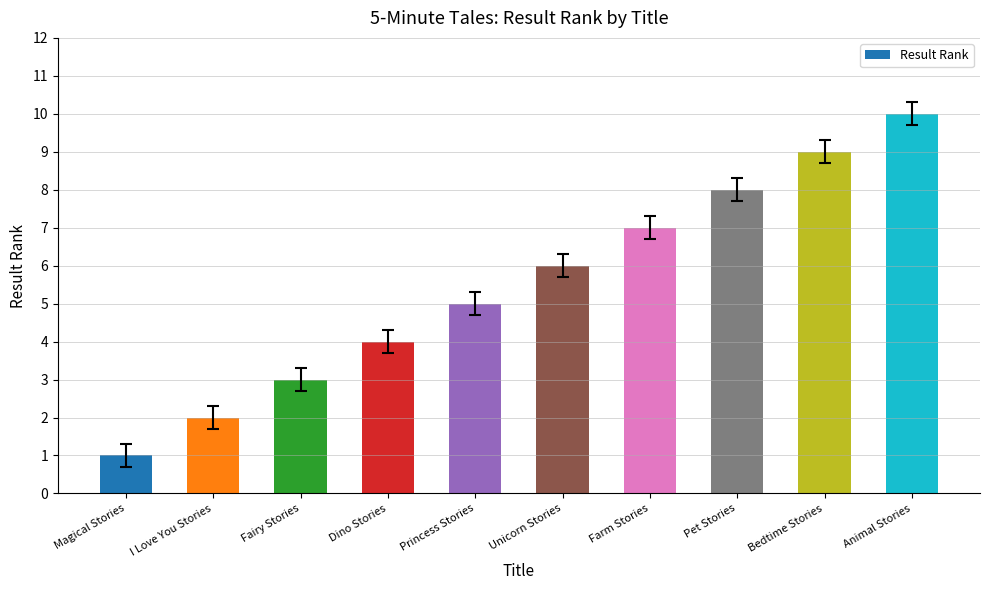

What is the value of the 9th bar from the left?

9